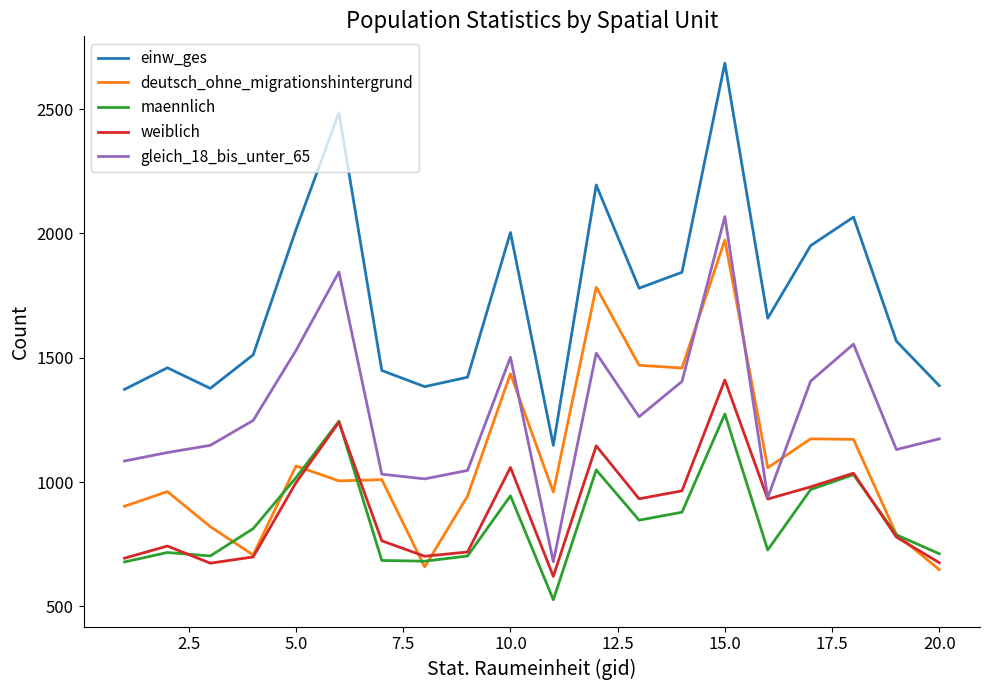

Which series has the widest spread of values?

einw_ges